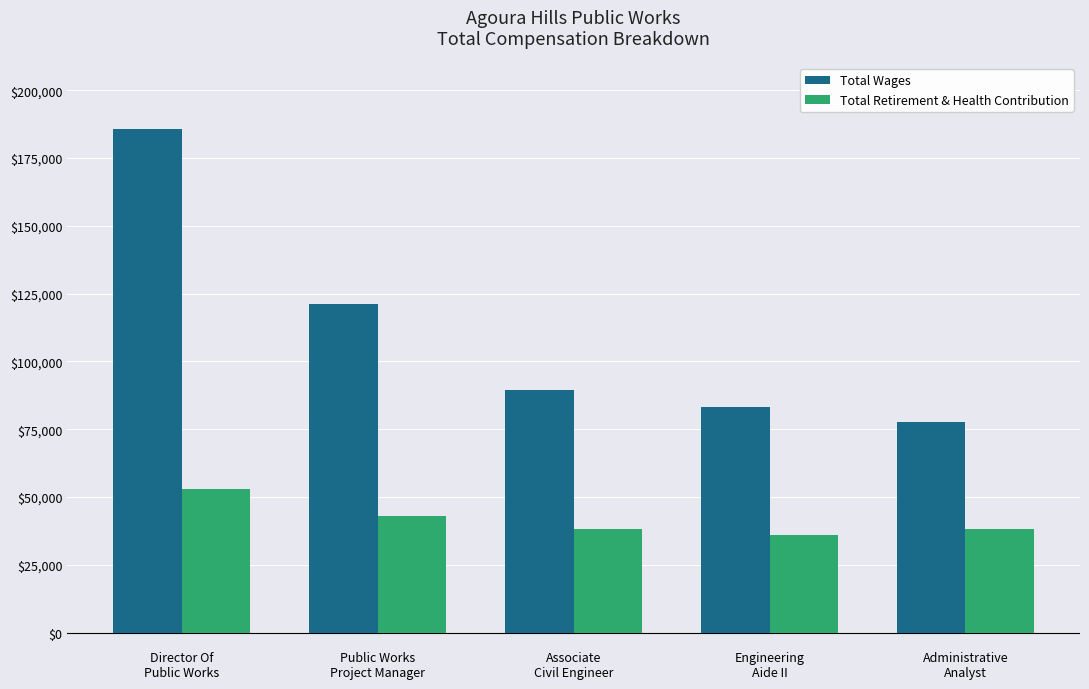

What are all the series names shown in the legend?

Total Wages, Total Retirement & Health Contribution